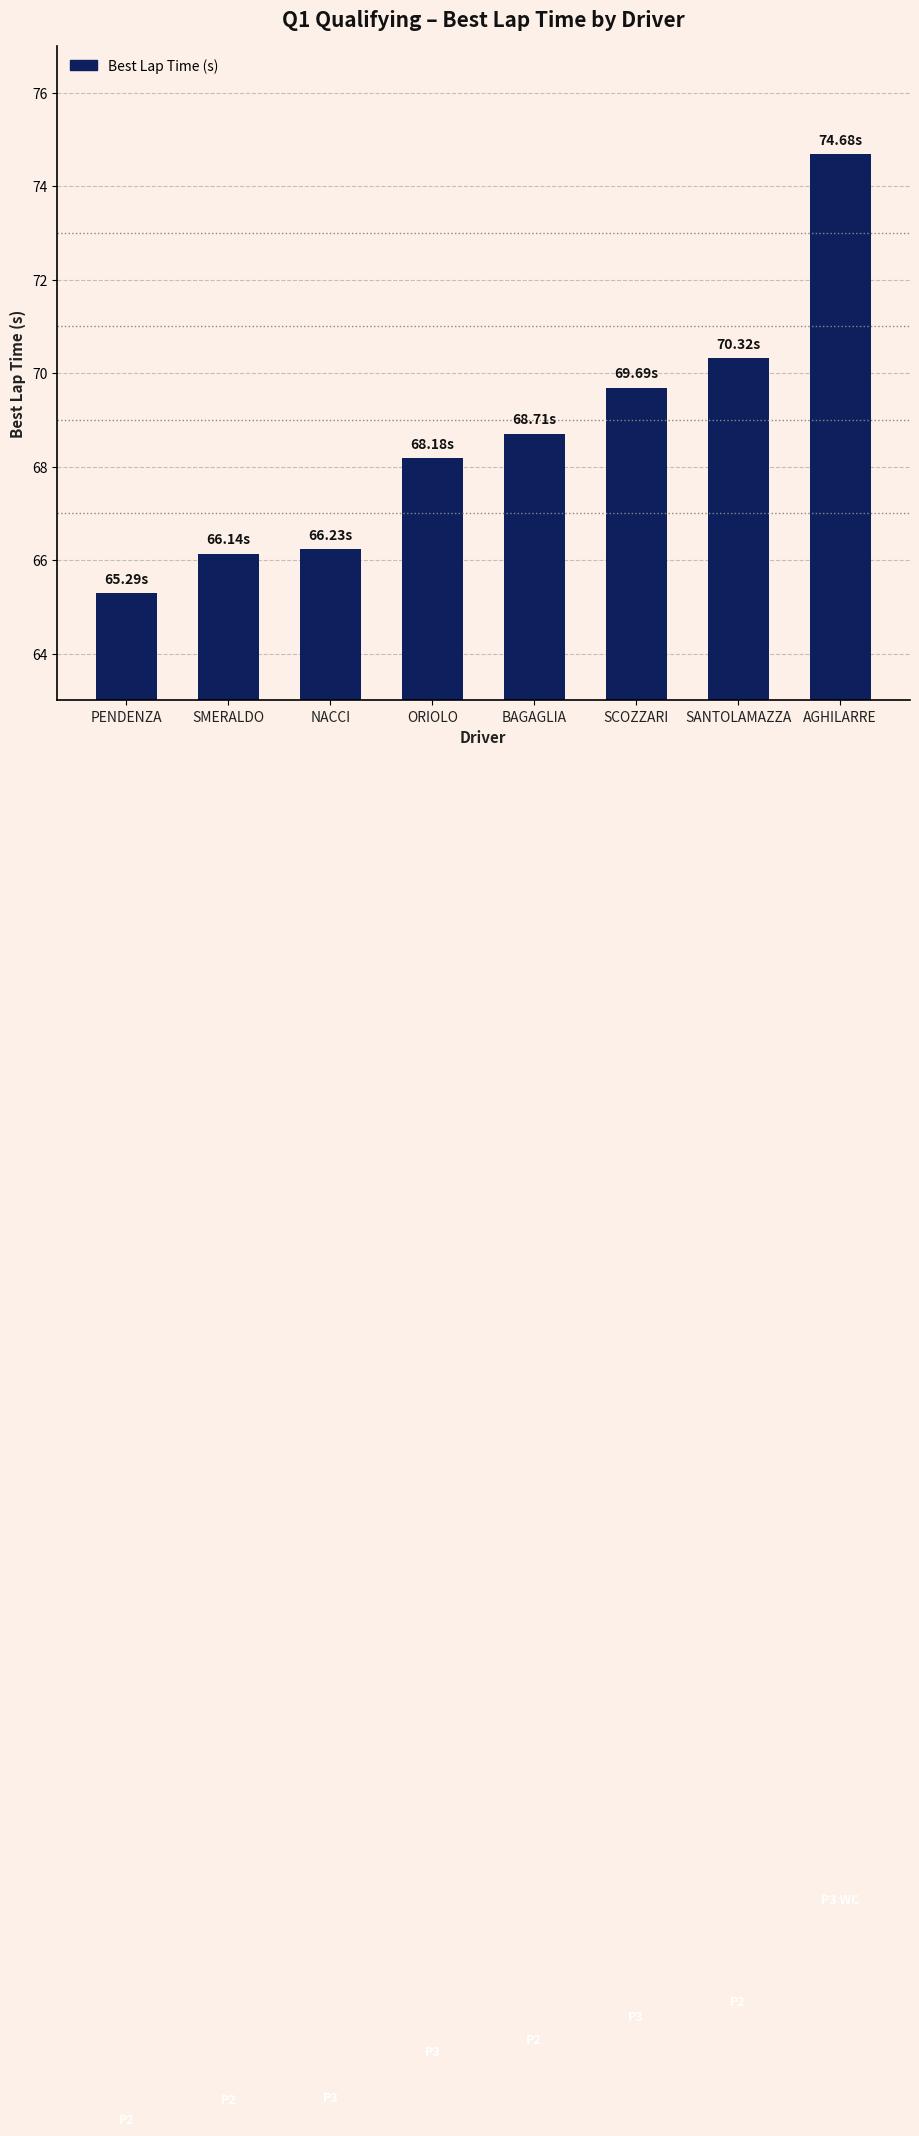

Reading left to right, extract all data points from this chart.

65.3	66.1	66.2	68.2	68.7	69.7	70.3	74.7